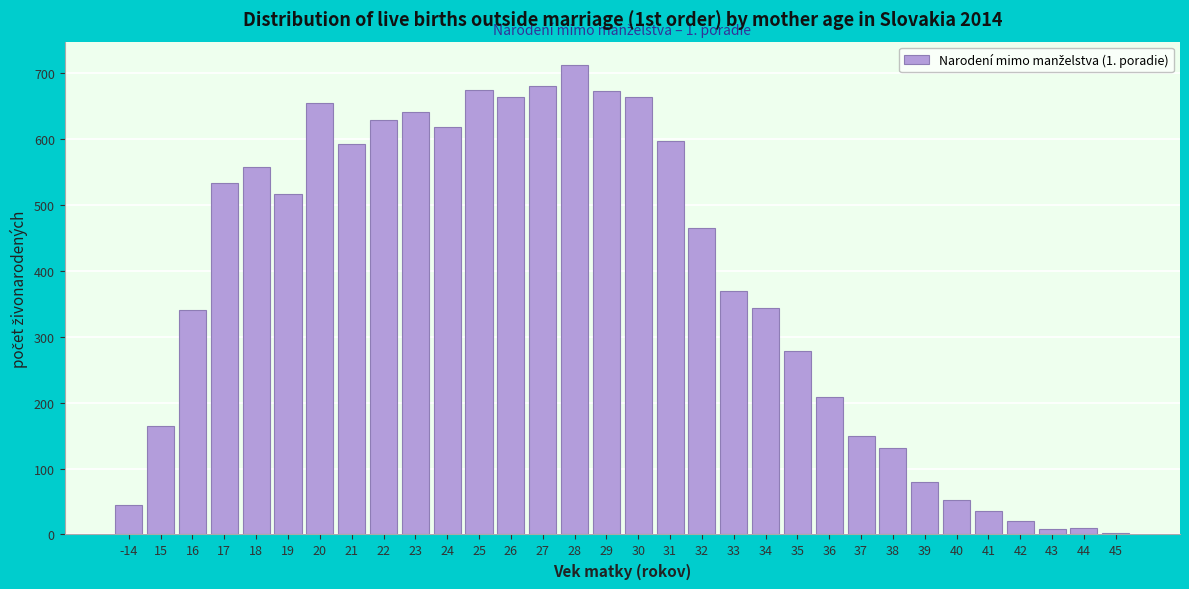

Approximately how many times larger is the value at 34 compared to -14?

7.8